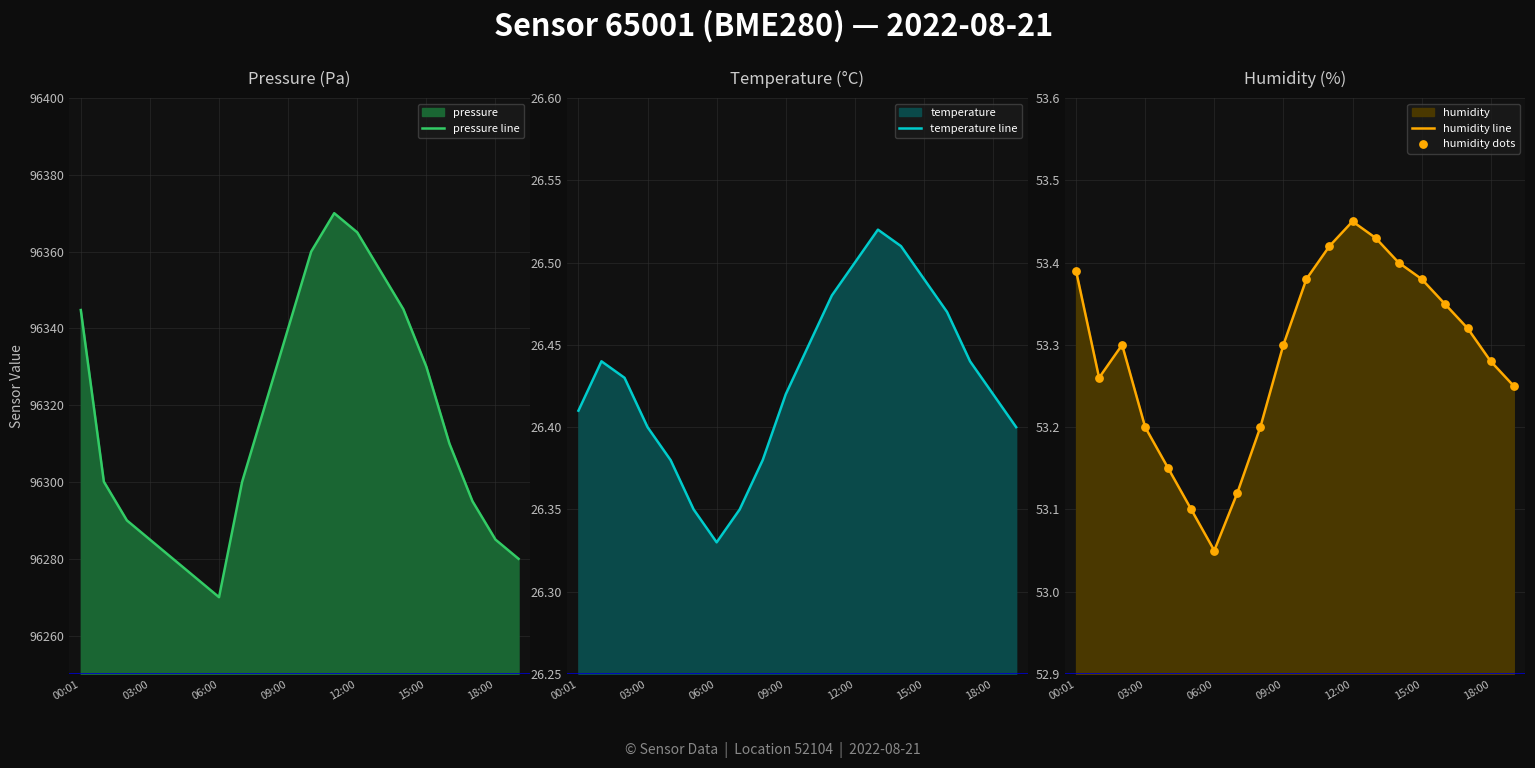

Which series has the widest spread of Y values?

pressure line